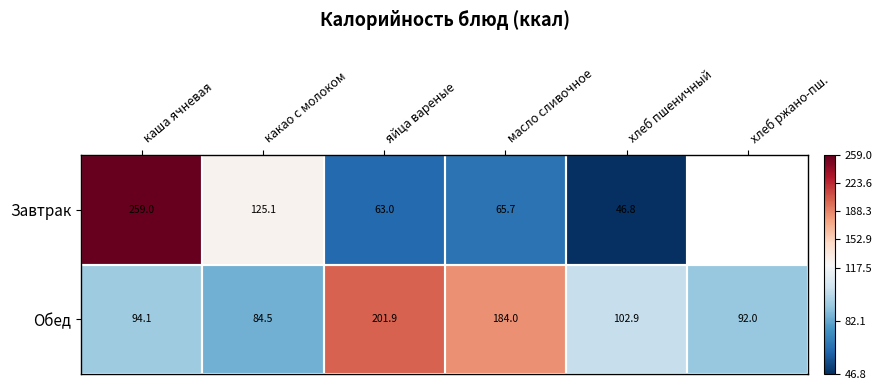

True or false: Завтрак has a value of 126.0 at каша ячневая.

False